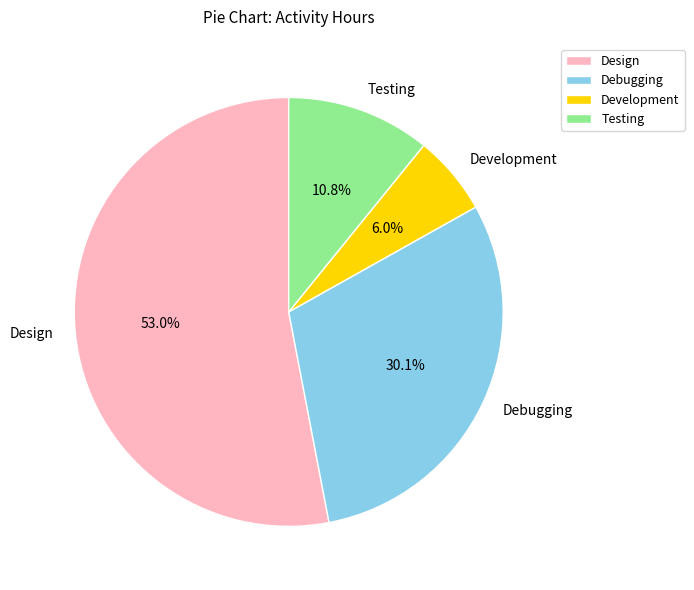

Which slice represents more than half of the pie?

Design